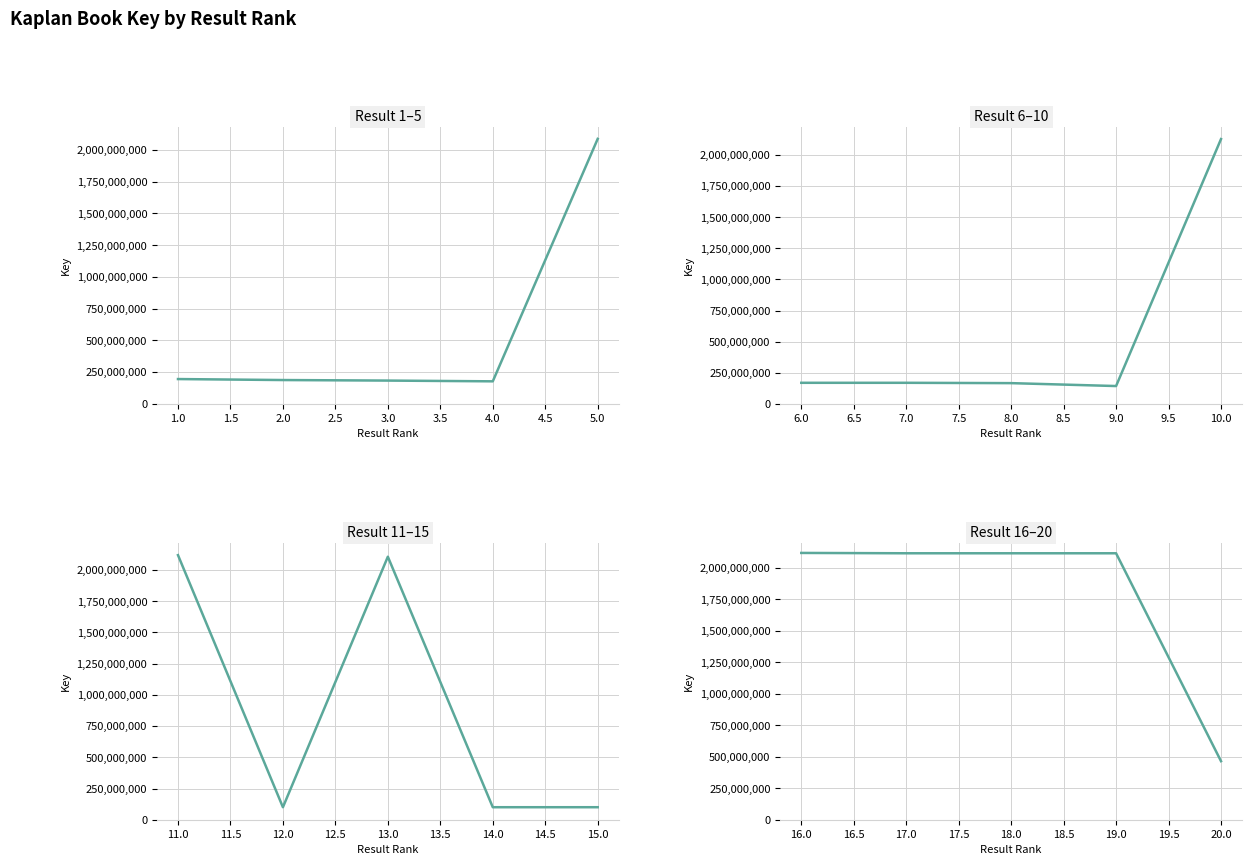

What is the difference between the maximum and second lowest values in the Result 1–5 series?

1903731876